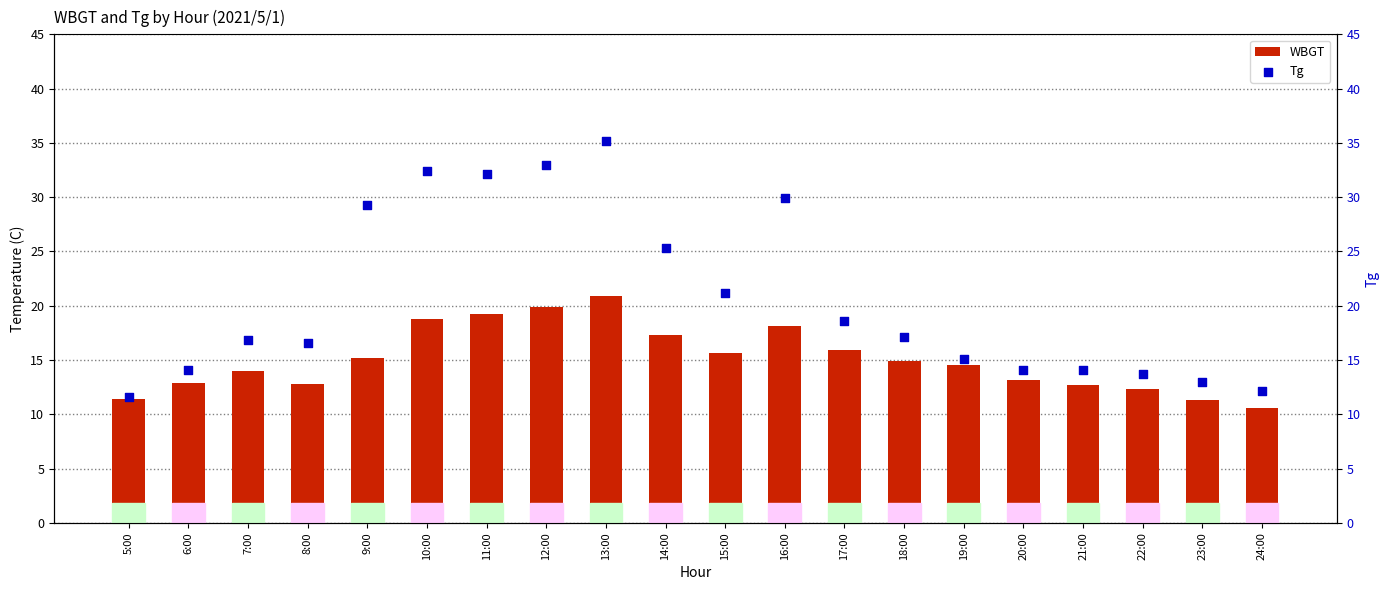

Which series has the widest spread of Y values?

Tg